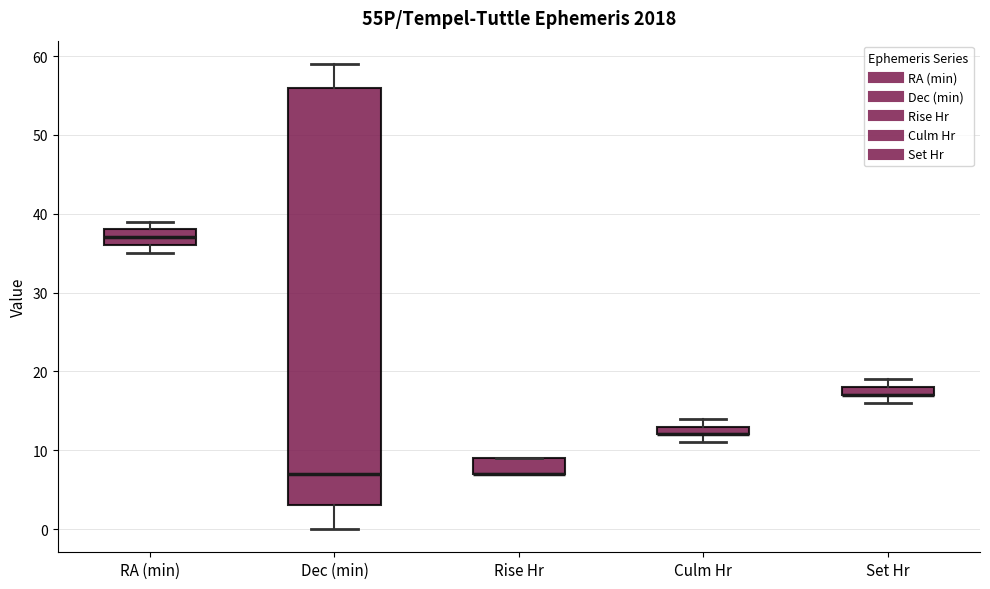

Where is the lower edge of the box for Culm Hr on the y-axis? The values are not printed on the chart, so give them approximately, as read against the axis.

12